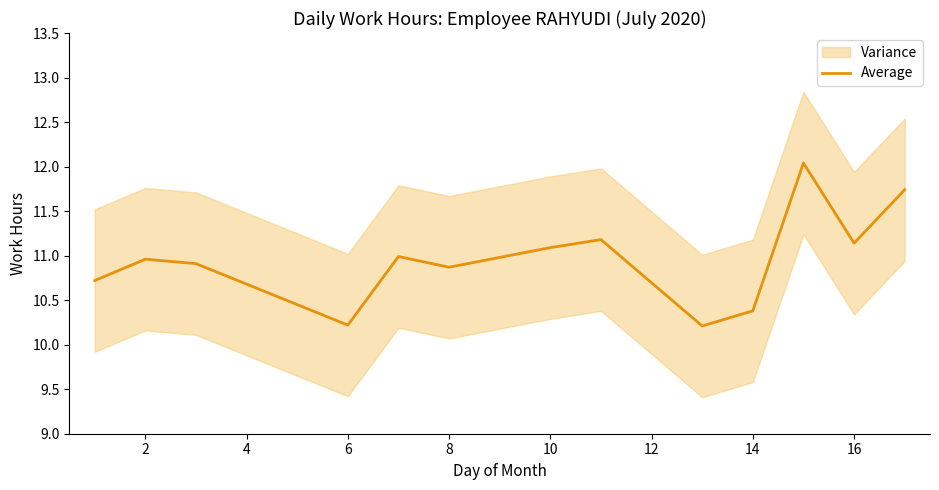

Is it true that Average equals 2.4 at 10?

False